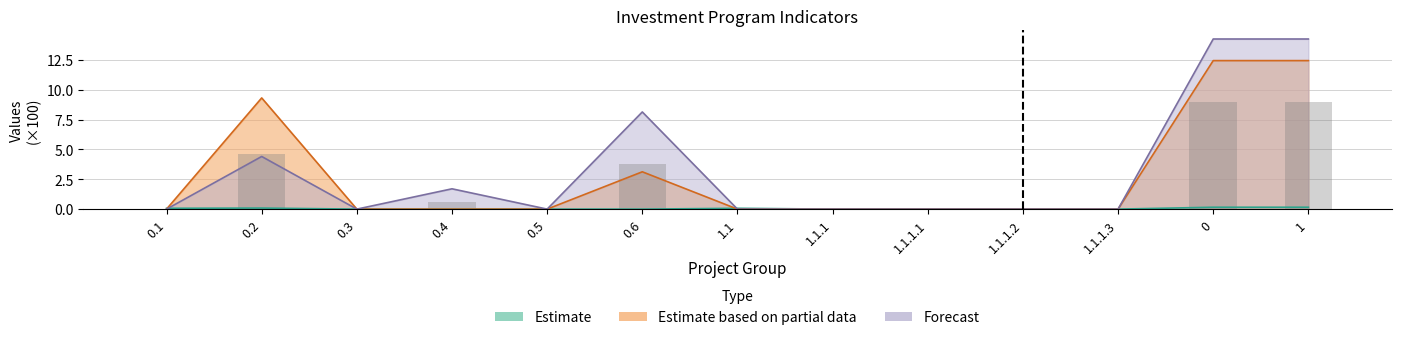

Reading right to left, list all the values displayed in this chart.

Estimate: 1=0.2	0=0.2	1.1.1.3=0.0	1.1.1.2=0.0	1.1.1.1=0.0	1.1.1=0.0	1.1=0.1	0.6=0.0	0.5=0.0	0.4=0.0	0.3=0.0	0.2=0.1	0.1=0.1
Estimate based on partial data: 1=12.5	0=12.5	1.1.1.3=0.0	1.1.1.2=0.0	1.1.1.1=0.0	1.1.1=0.0	1.1=0.0	0.6=3.1	0.5=0.0	0.4=0.0	0.3=0.0	0.2=9.3	0.1=0.0
Forecast: 1=14.3	0=14.3	1.1.1.3=0.0	1.1.1.2=0.0	1.1.1.1=0.0	1.1.1=0.0	1.1=0.0	0.6=8.1	0.5=0.0	0.4=1.7	0.3=0.0	0.2=4.4	0.1=0.0